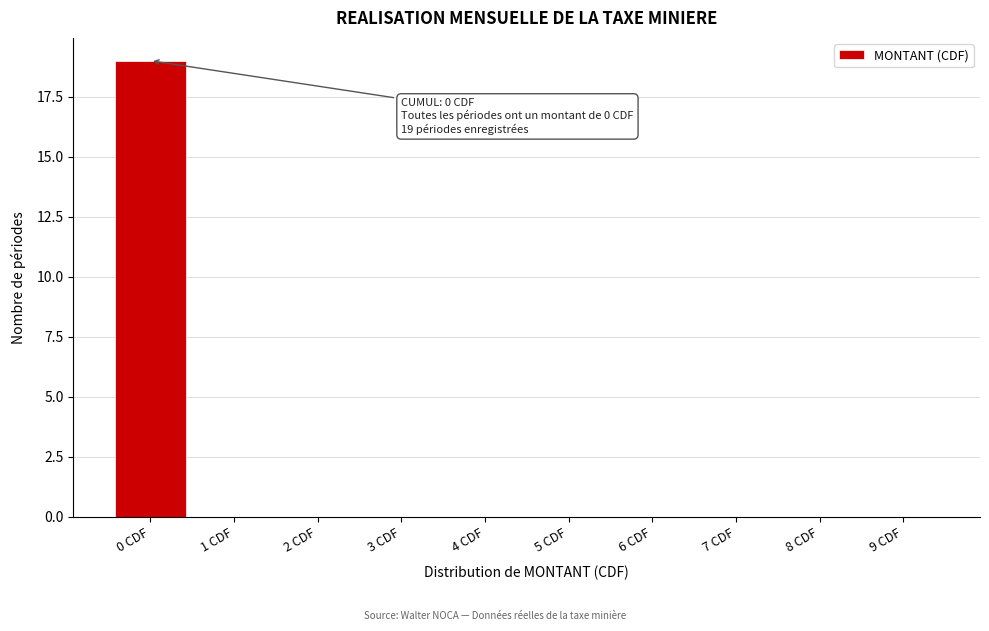

Reading left to right, what are all the values shown in this chart?

0 CDF=19	1 CDF=0	2 CDF=0	3 CDF=0	4 CDF=0	5 CDF=0	6 CDF=0	7 CDF=0	8 CDF=0	9 CDF=0